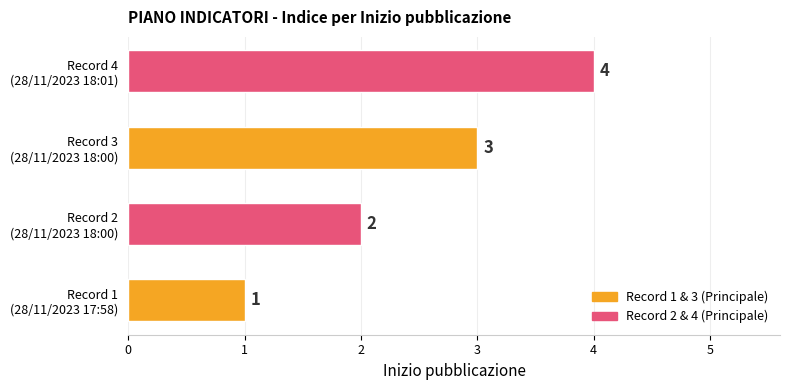

What is the sum of all values?

10